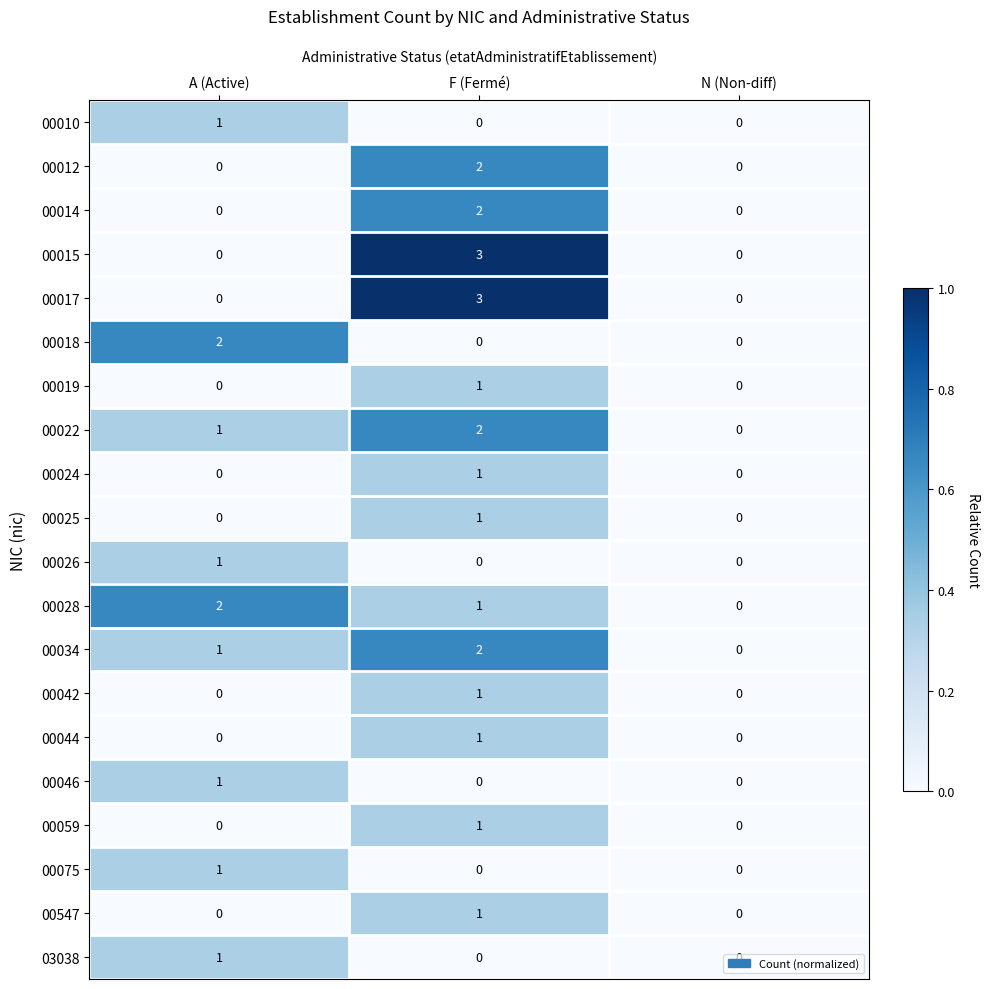

Rank the categories by 00028 value from highest to lowest.

A (Active), F (Fermé), N (Non-diff)